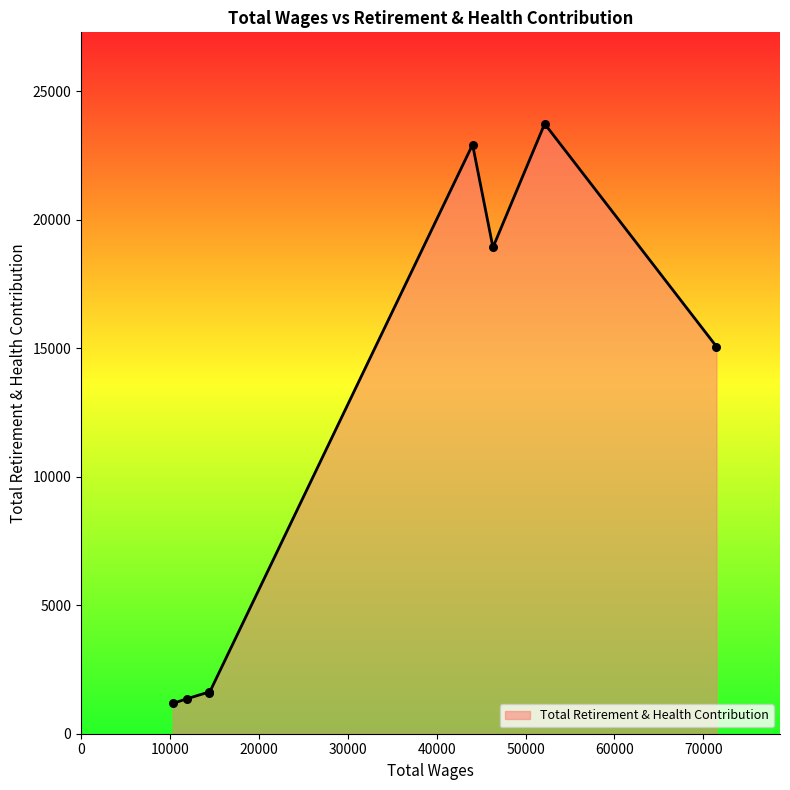

What is the greatest value displayed?

23734